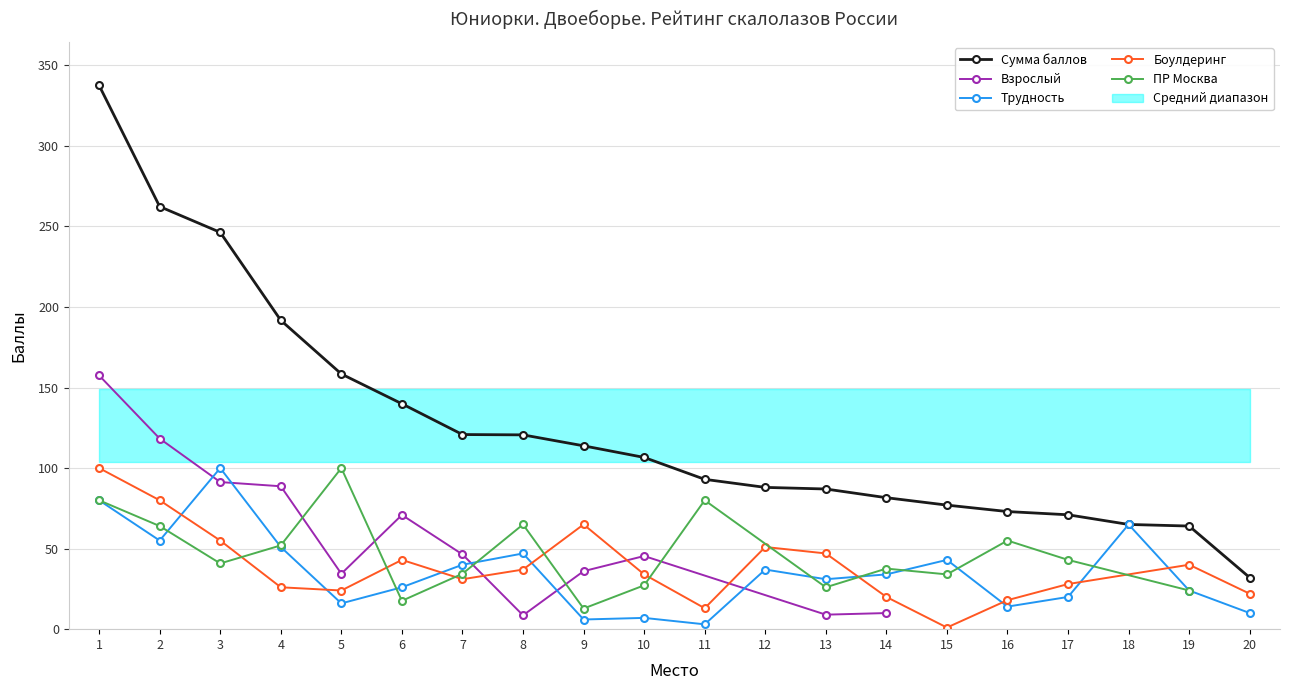

What is the maximum value for Боулдеринг?

100.0